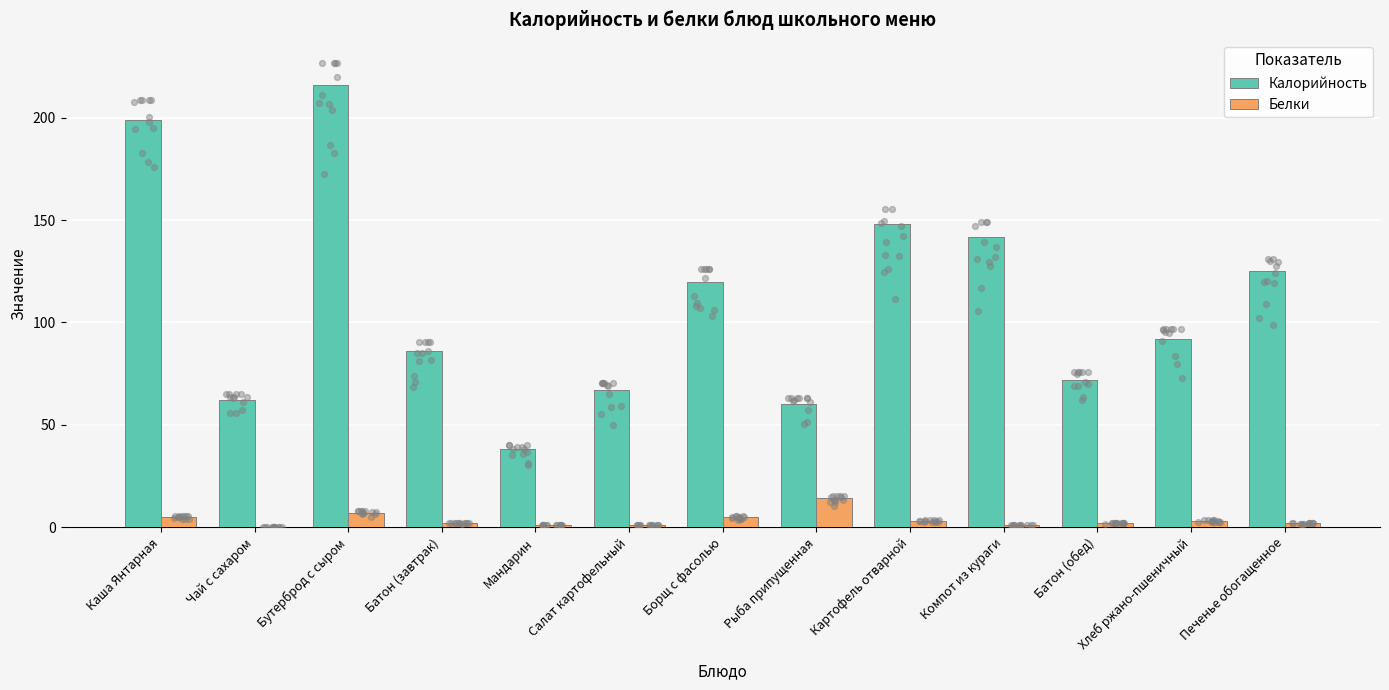

What is the total value across all series at Компот из кураги?

143.0